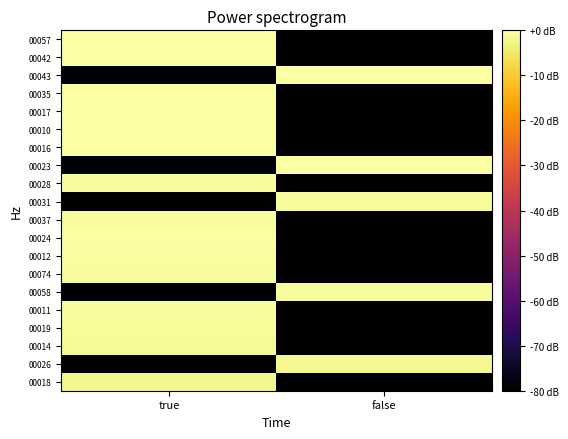

Rank the series at false from lowest to highest value.

00018, 00014, 00019, 00011, 00074, 00012, 00024, 00037, 00028, 00016, 00010, 00017, 00035, 00042, 00057, 00026, 00031, 00058, 00023, 00043